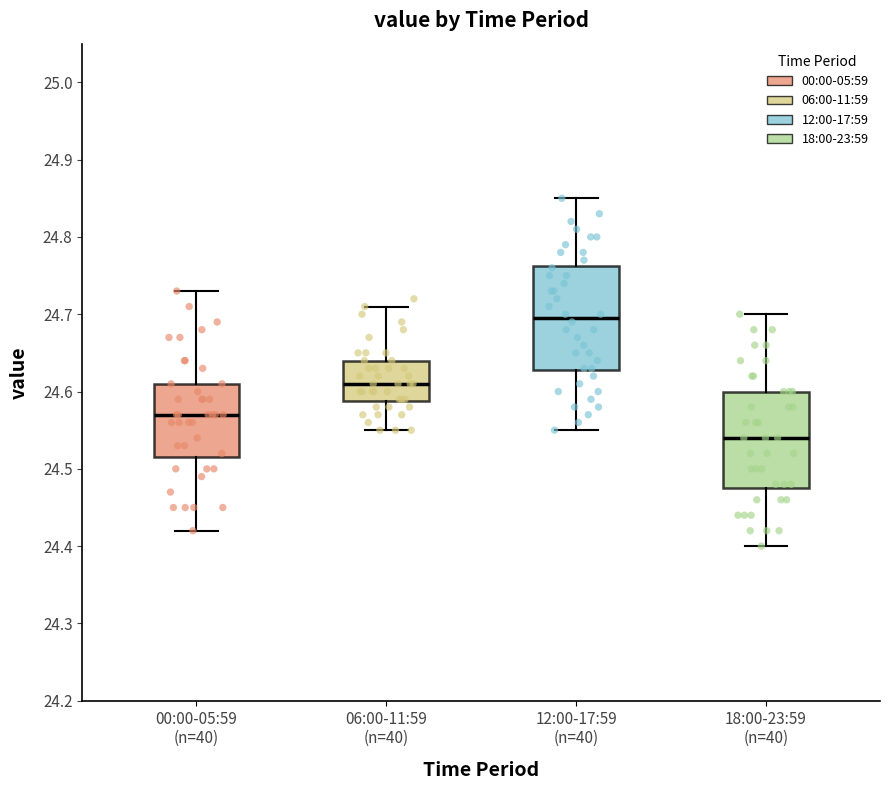

Reading left to right, read every box against the y-axis: the position of its median line, the range the box covers, and the ends of its whiskers. The values are not printed on the chart, so give them approximately, as read against the axis.

00:00-05:59 (n=40): median 24.57, box 24.52 to 24.61, whiskers 24.42 to 24.73
06:00-11:59 (n=40): median 24.61, box 24.59 to 24.64, whiskers 24.55 to 24.71
12:00-17:59 (n=40): median 24.70, box 24.63 to 24.76, whiskers 24.55 to 24.85
18:00-23:59 (n=40): median 24.54, box 24.48 to 24.60, whiskers 24.40 to 24.70